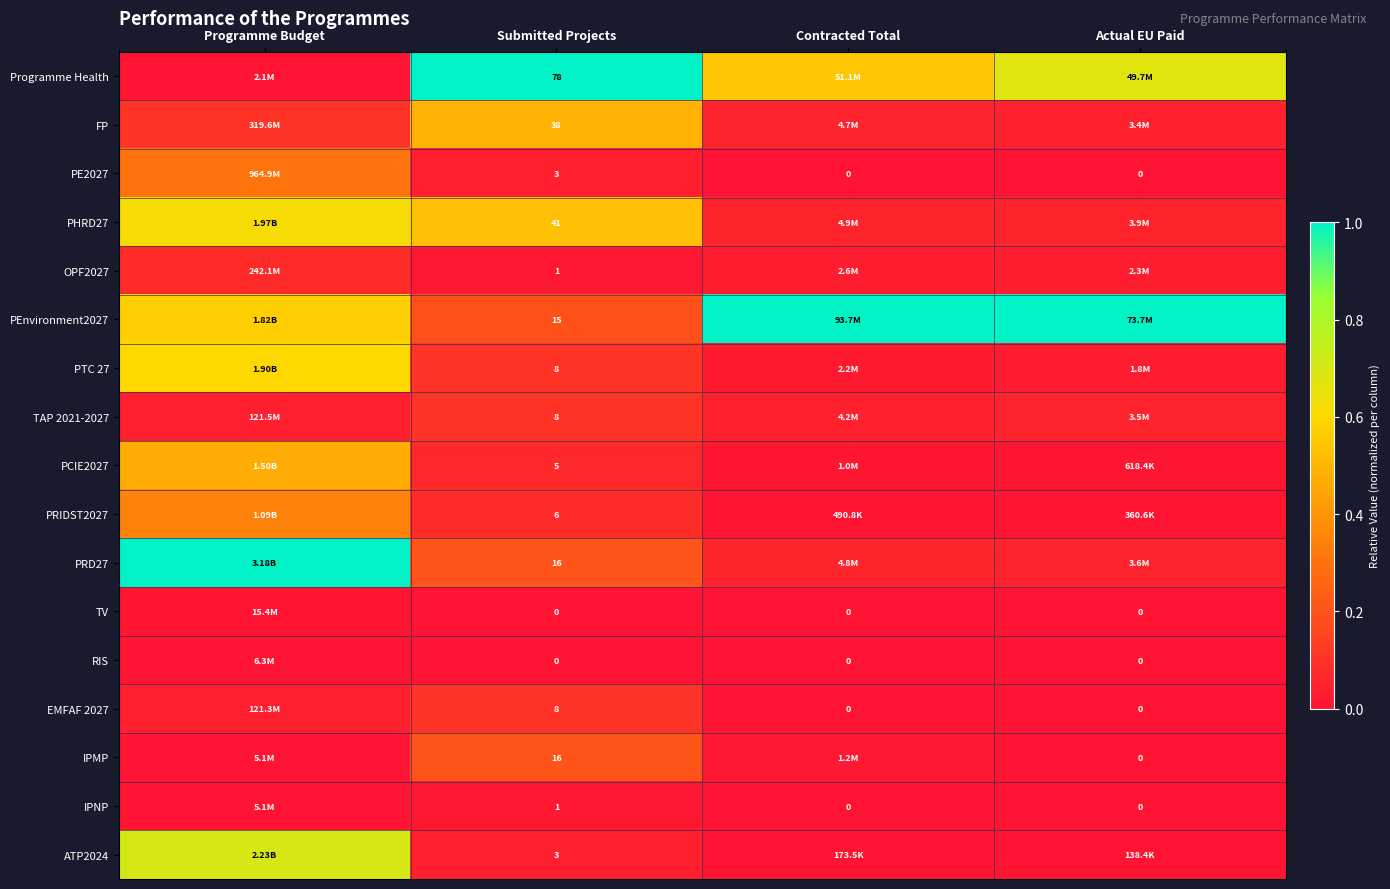

What is the spread (max minus min) of values at Actual EU Paid?

1.0